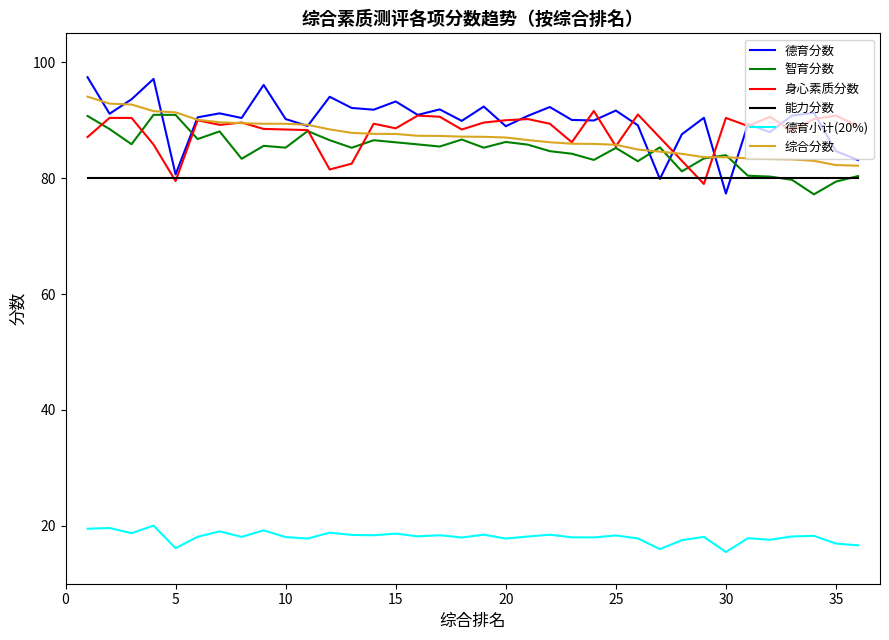

Which series has the largest range (max minus min)?

德育分数